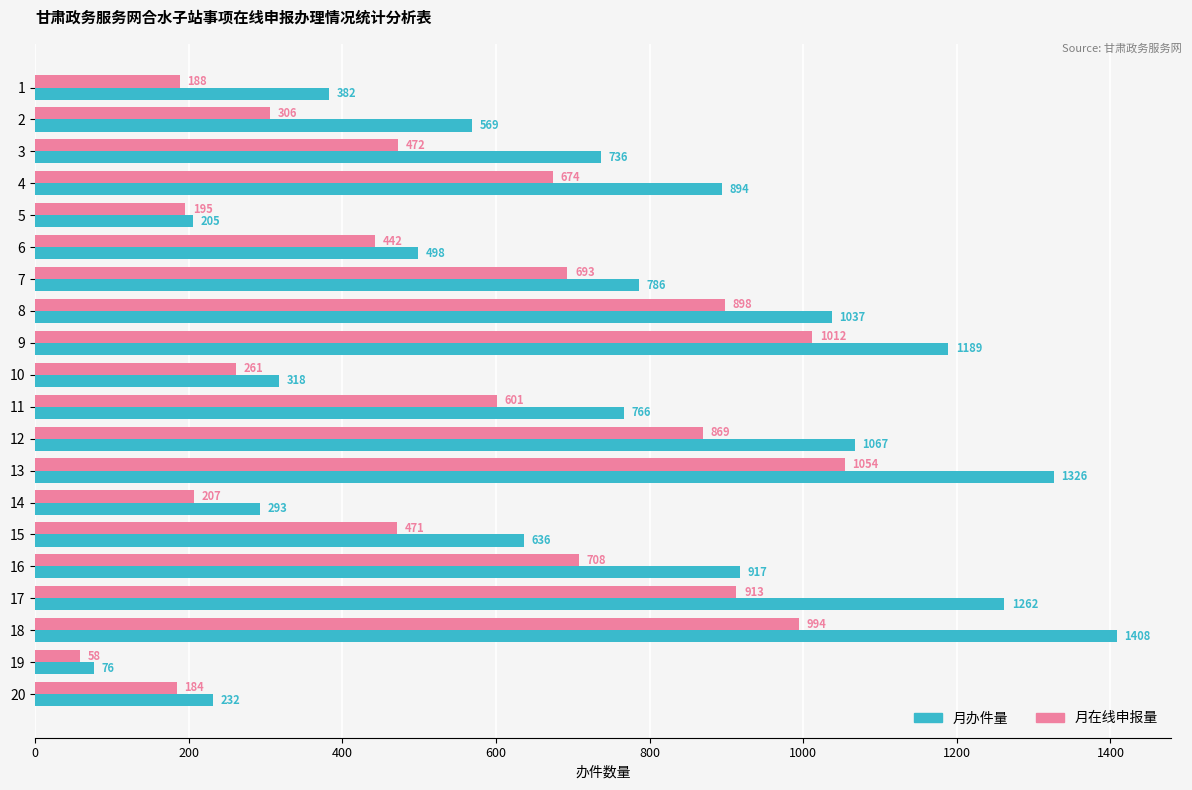

What is the greatest value displayed?

1408